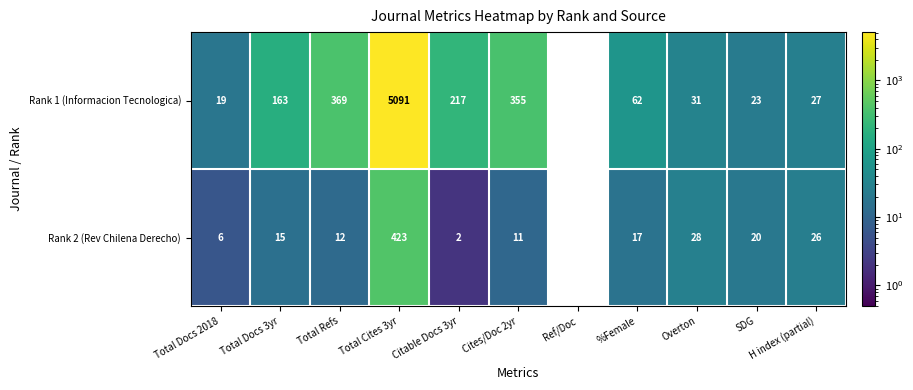

At which category does the chart reach its peak across all series?

Total Cites 3yr